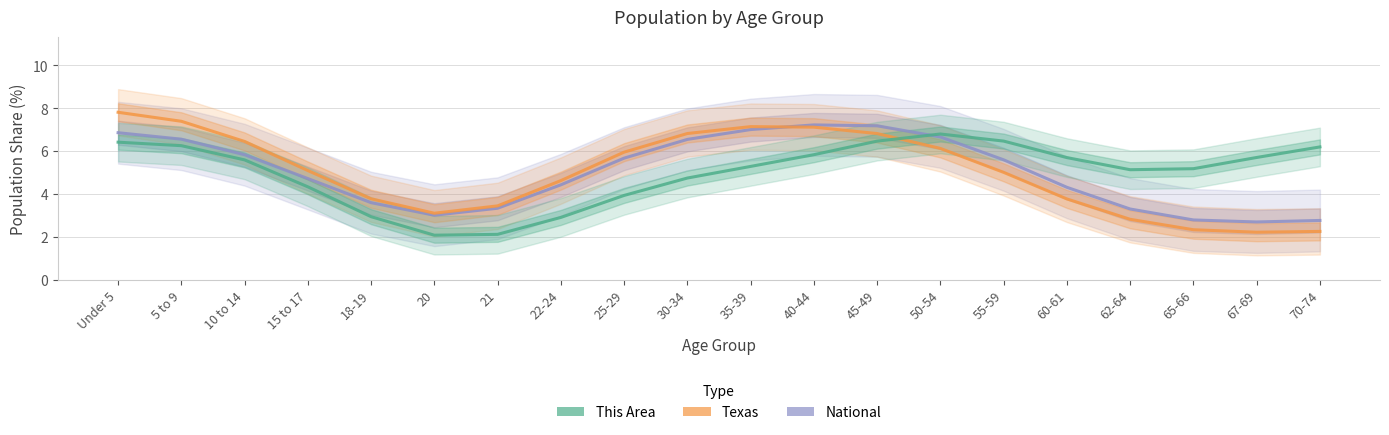

Does the chart have visible grid lines?

Yes